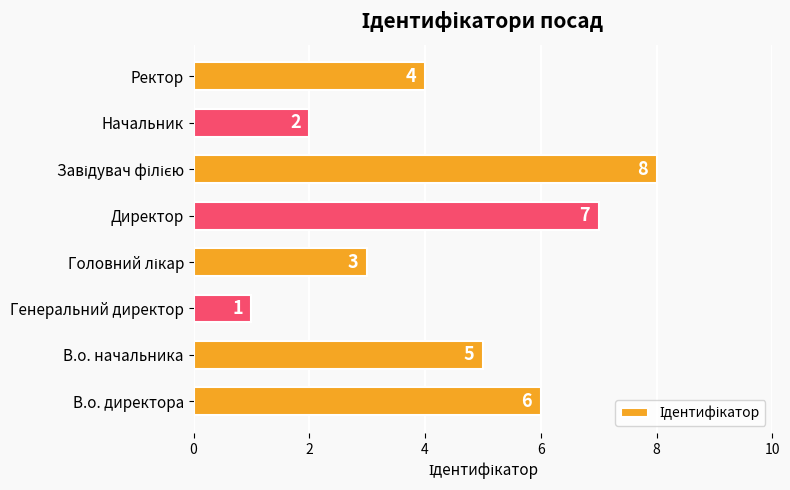

How many values are between 3 and 7?

5